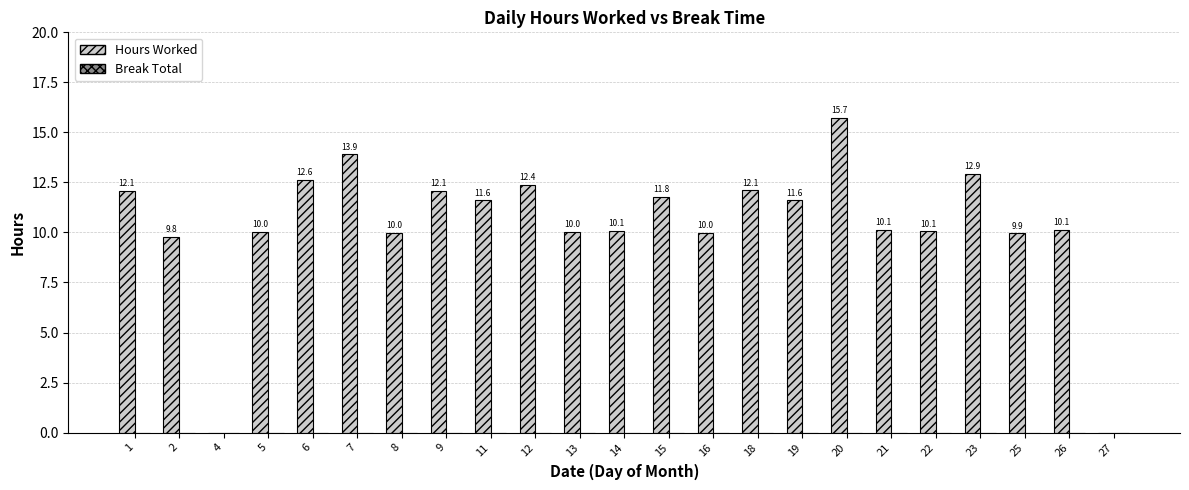

What is the sum of the values at 4 and 22?

10.1